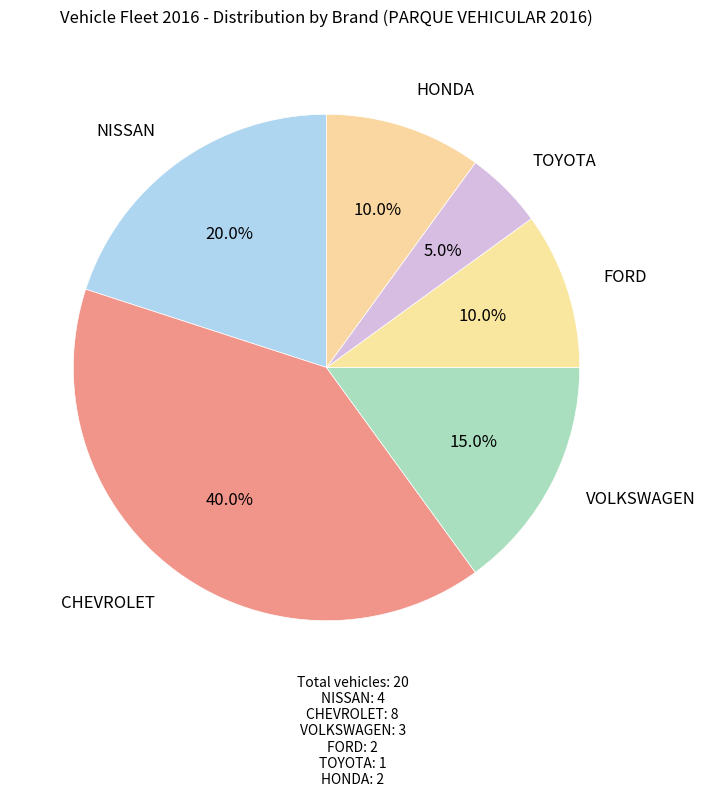

To the nearest percent, what percentage of the pie is TOYOTA?

5%